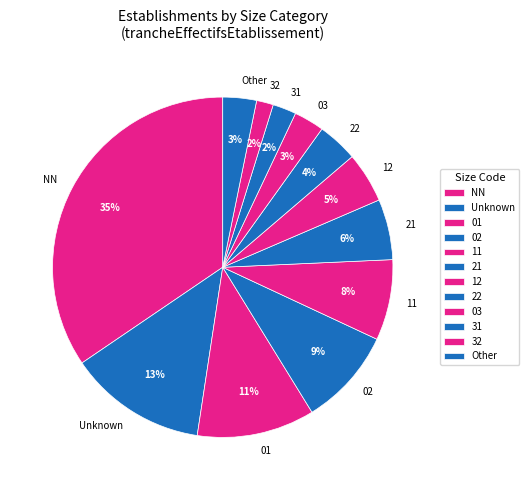

How many slices are in this pie chart?

12